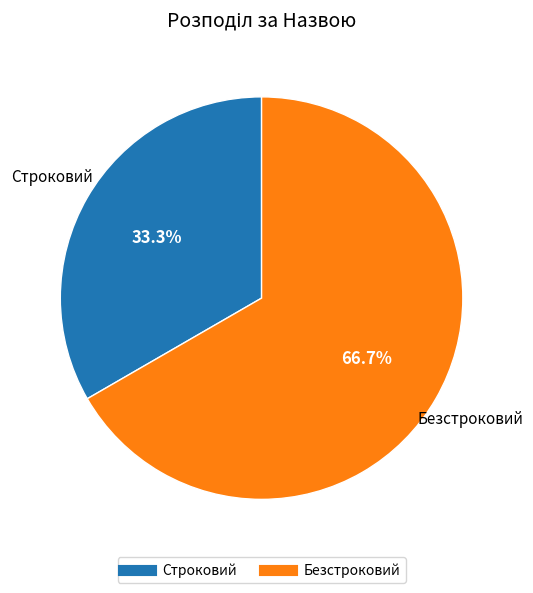

To the nearest percent, what portion does Строковий represent?

33%